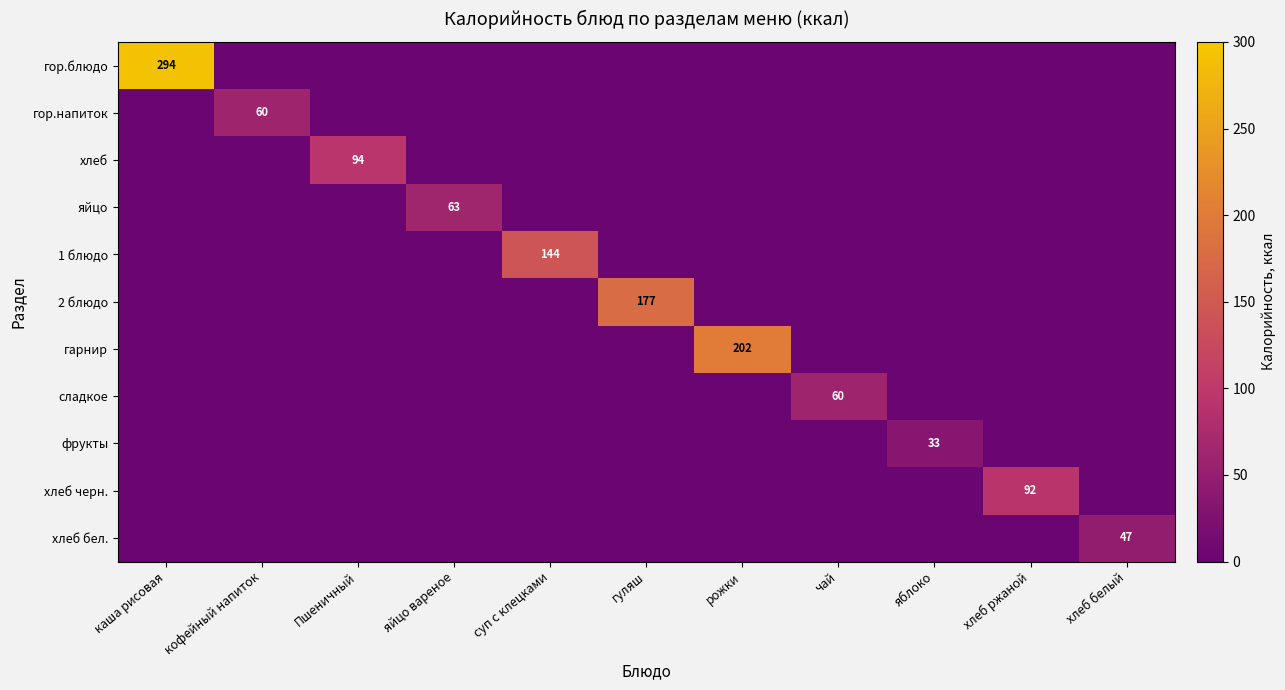

At хлеб ржаной, list the series in order from largest to smallest.

хлеб черн., гор.блюдо, гор.напиток, хлеб, яйцо, 1 блюдо, 2 блюдо, гарнир, сладкое, фрукты, хлеб бел.